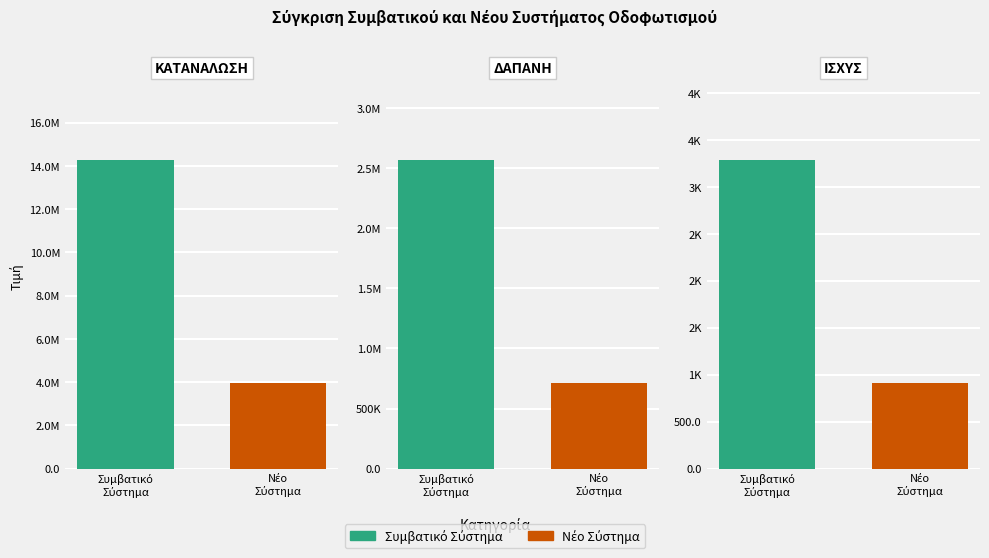

Which category has the lowest value in the Συμβατικό Σύστημα series?

Ισχύς (kW)